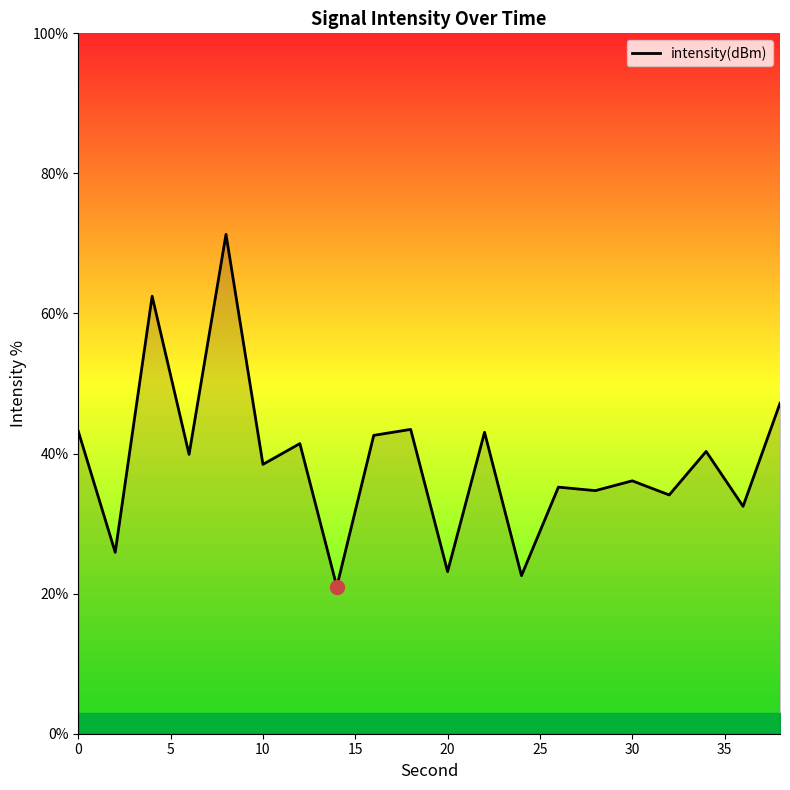

What is the smallest value displayed?

21.0